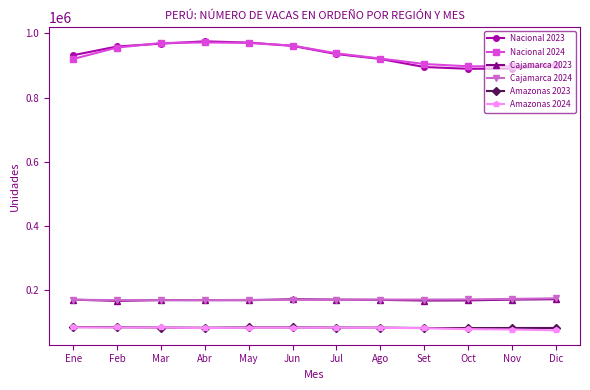

What are all the series names shown in the legend?

Nacional 2023, Nacional 2024, Cajamarca 2023, Cajamarca 2024, Amazonas 2023, Amazonas 2024